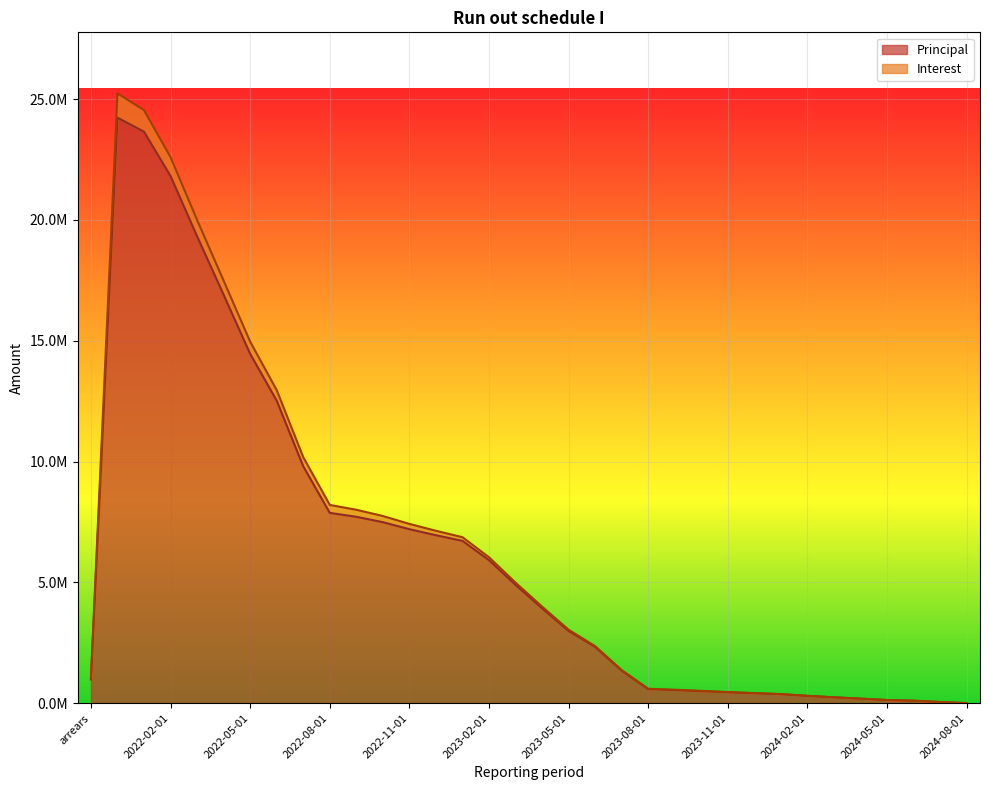

What is the lowest value of the Interest series?

924.5